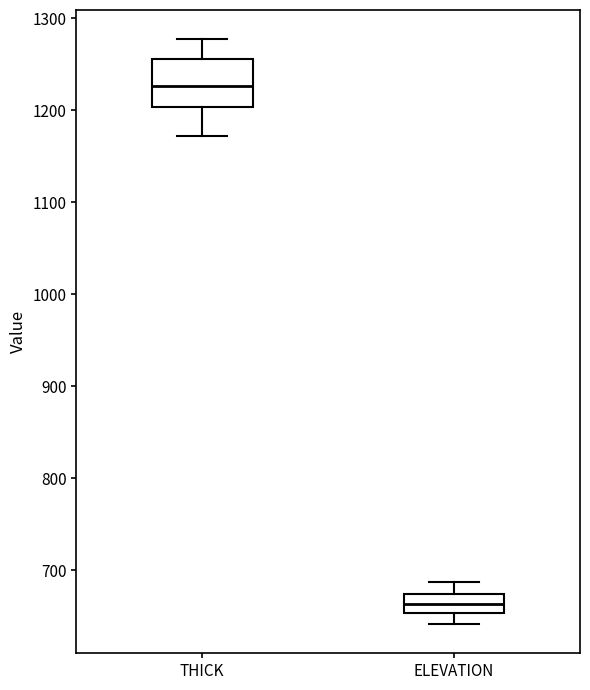

Which box is the tallest, from its lower edge to its upper edge?

THICK